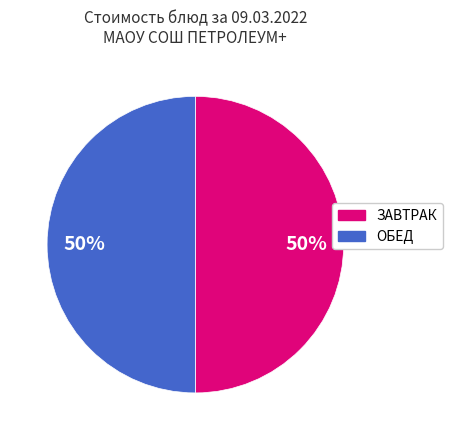

How many slices are in this pie chart?

2